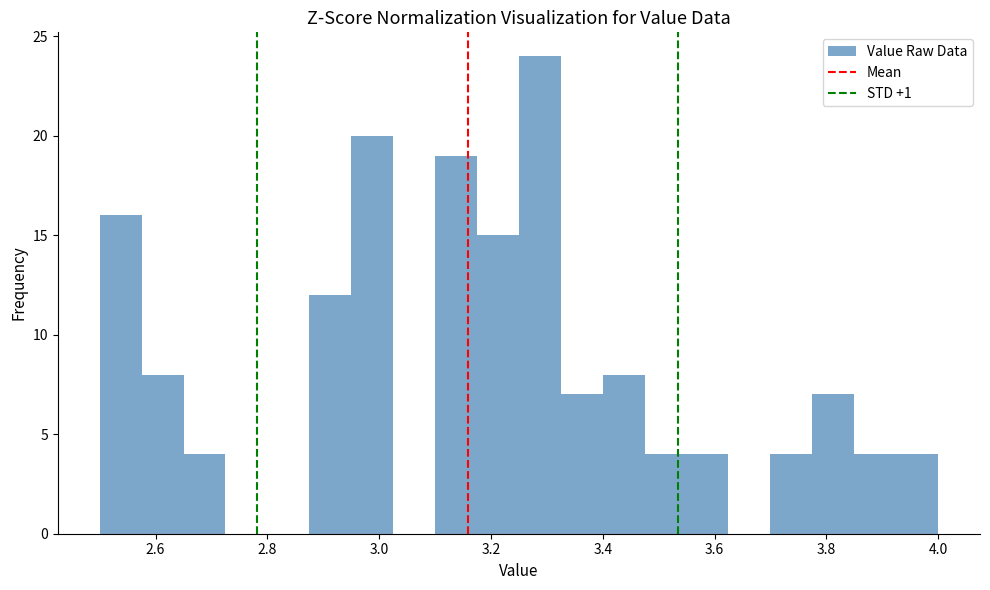

Read against the x-axis, roughly where is the centre of the tallest bar?

3.28